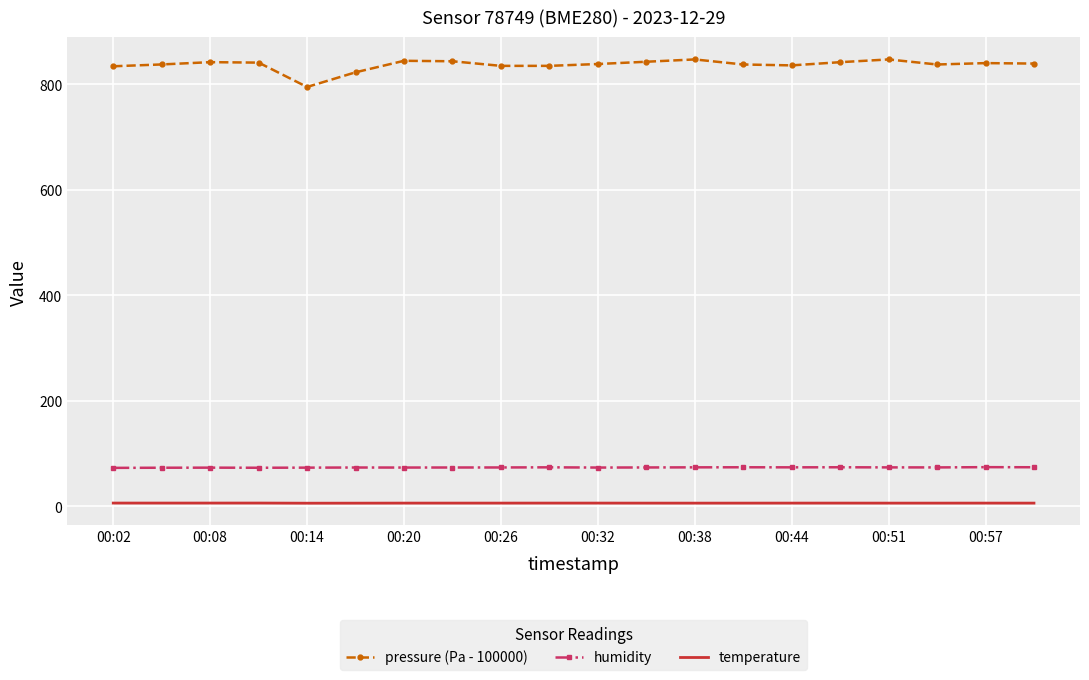

Which series has the largest range (max minus min)?

pressure (Pa - 100000)